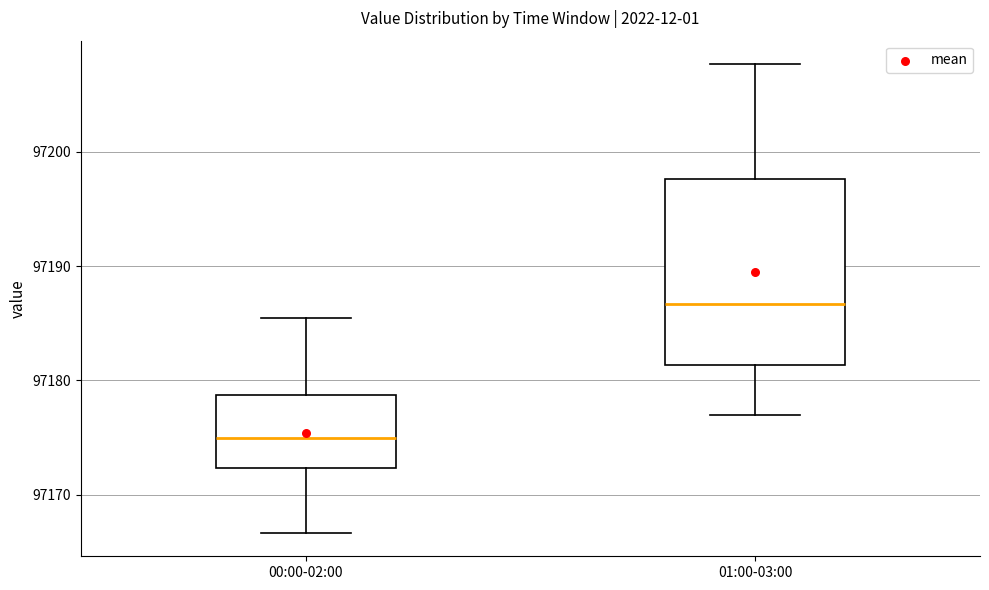

Reading left to right, read every box against the y-axis: the position of its median line, the range the box covers, and the ends of its whiskers. The values are not printed on the chart, so give them approximately, as read against the axis.

00:00-02:00: median 97175, box 97172 to 97179, whiskers 97167 to 97186
01:00-03:00: median 97187, box 97181 to 97198, whiskers 97177 to 97208